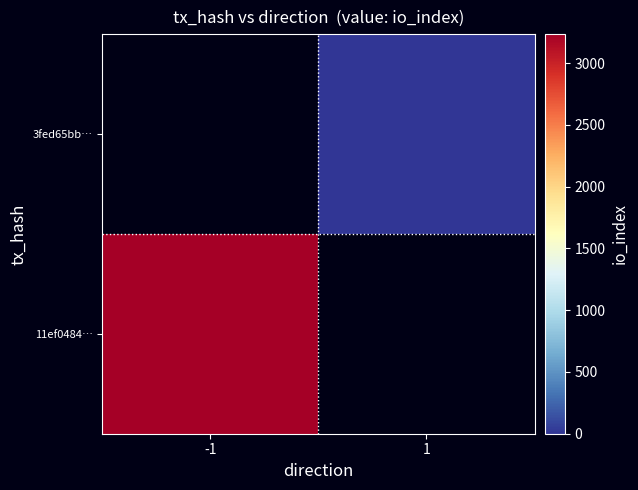

Which has a higher value, 1 or -1?

-1